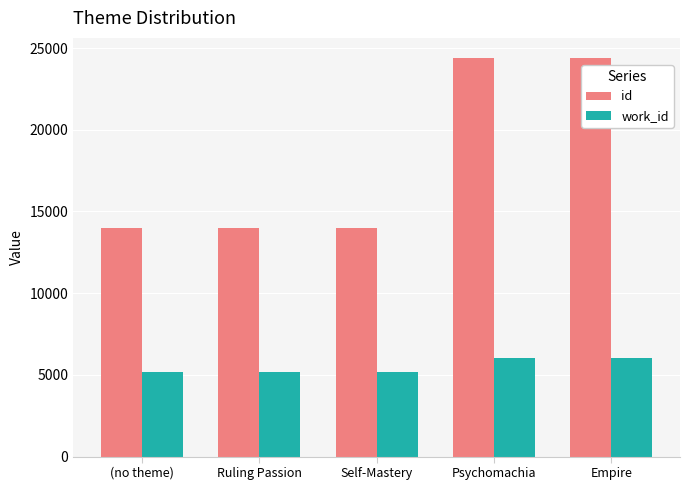

The id series shows 8744 at Ruling Passion. True or false?

False